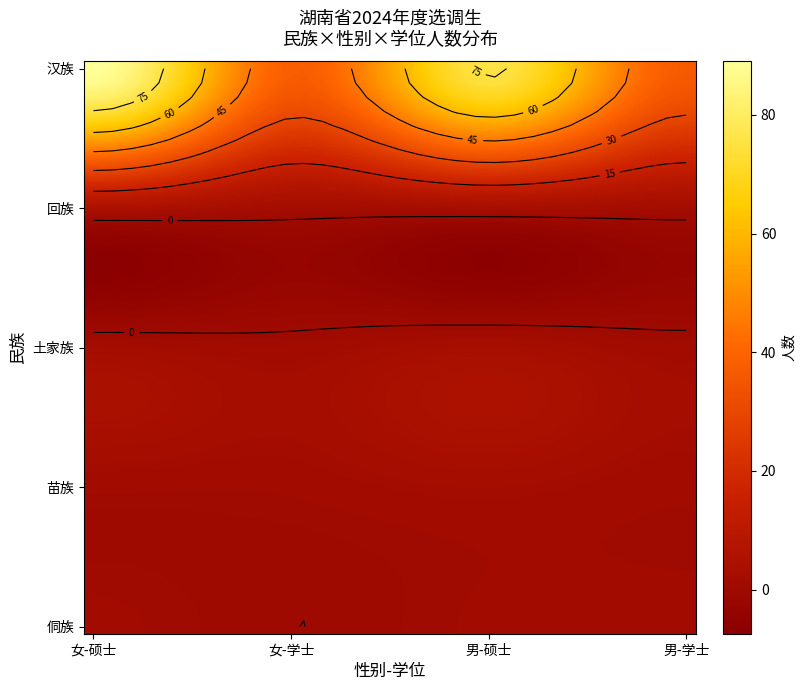

What is the total value across all series at 16?

377.4